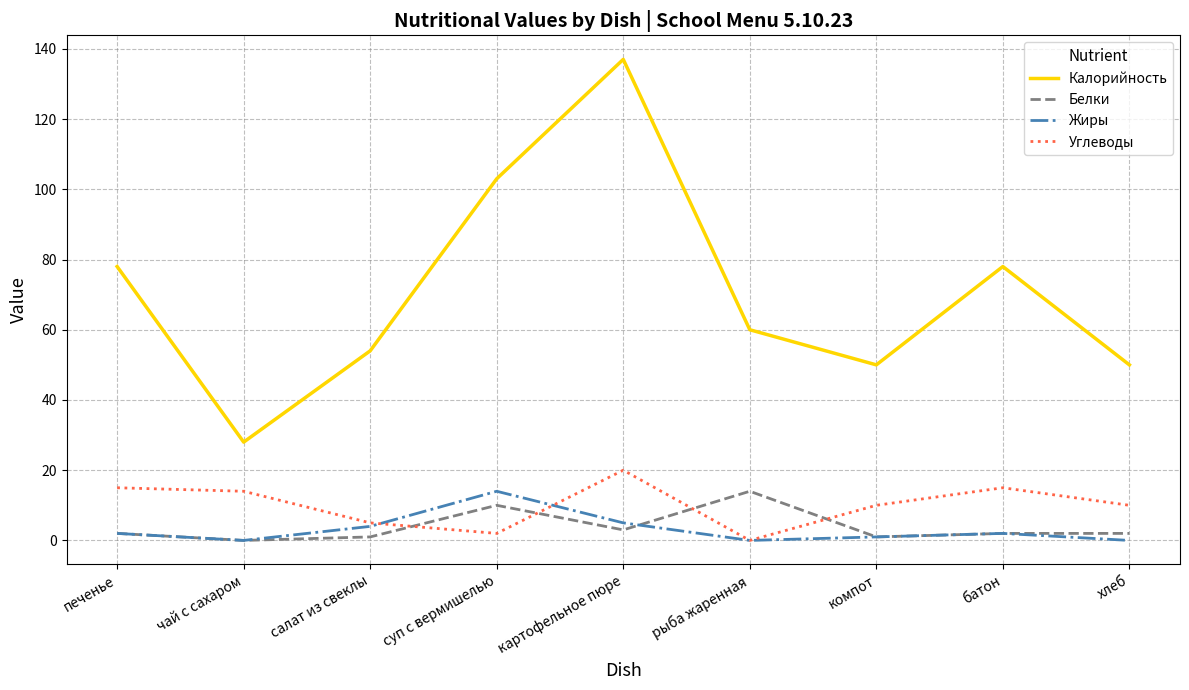

Which series changed the most between суп с вермишелью and компот?

Калорийность